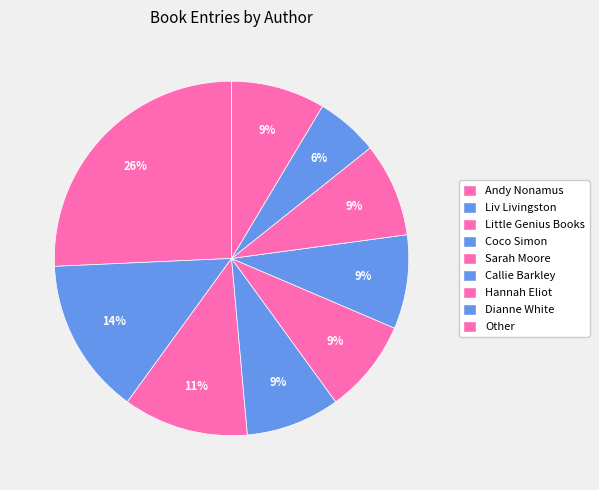

Is it true that Liv Livingston is 22% of the pie?

False